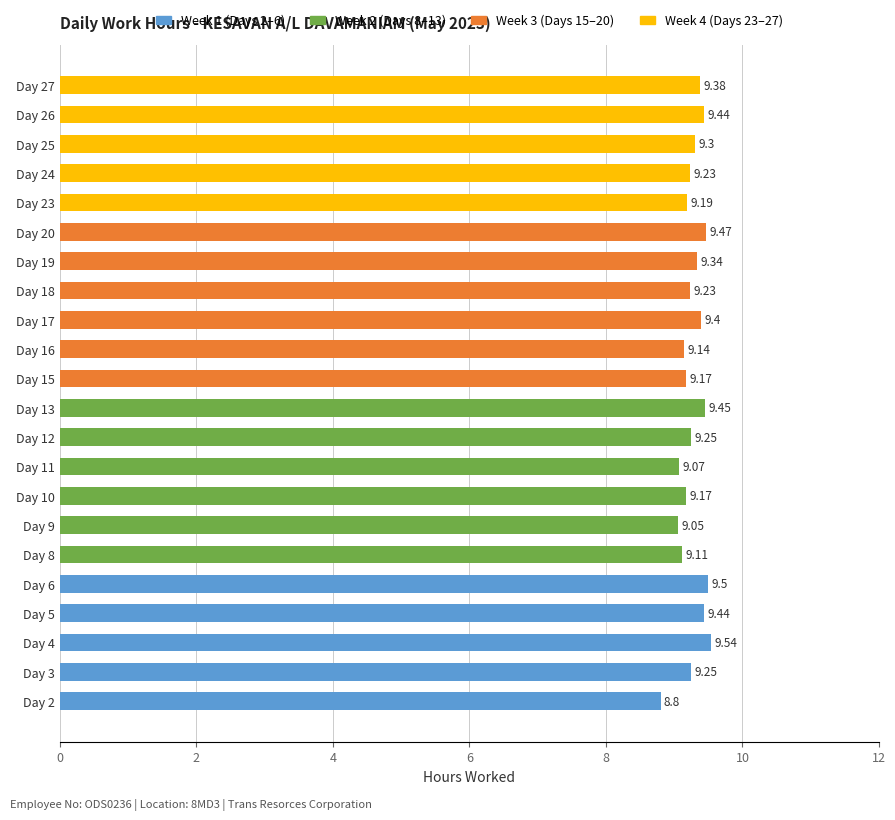

What is the difference between the values at Day 17 and Day 2?

0.6